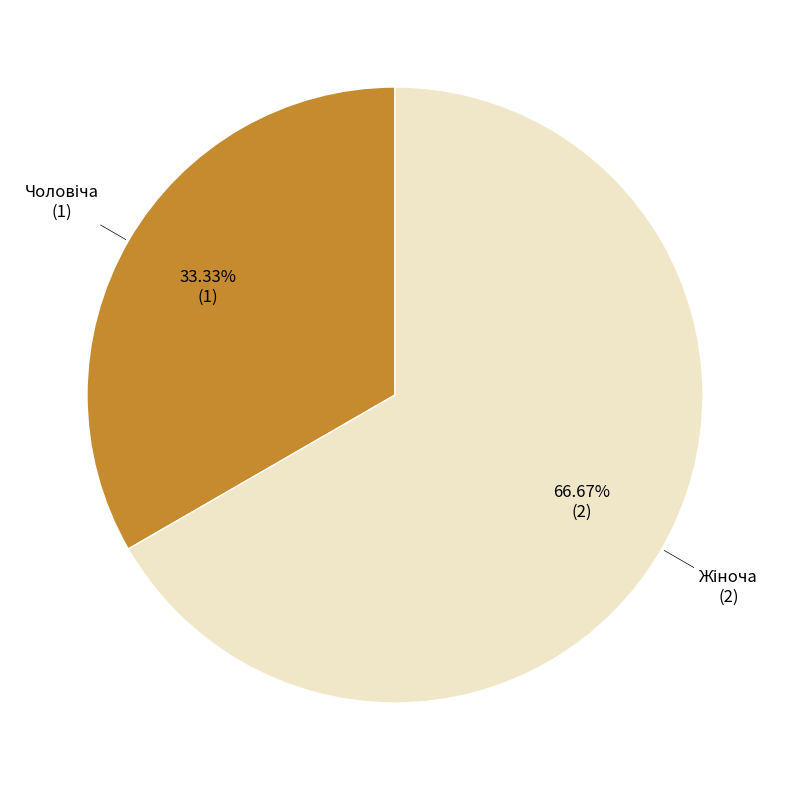

Does any single category account for the majority?

Yes